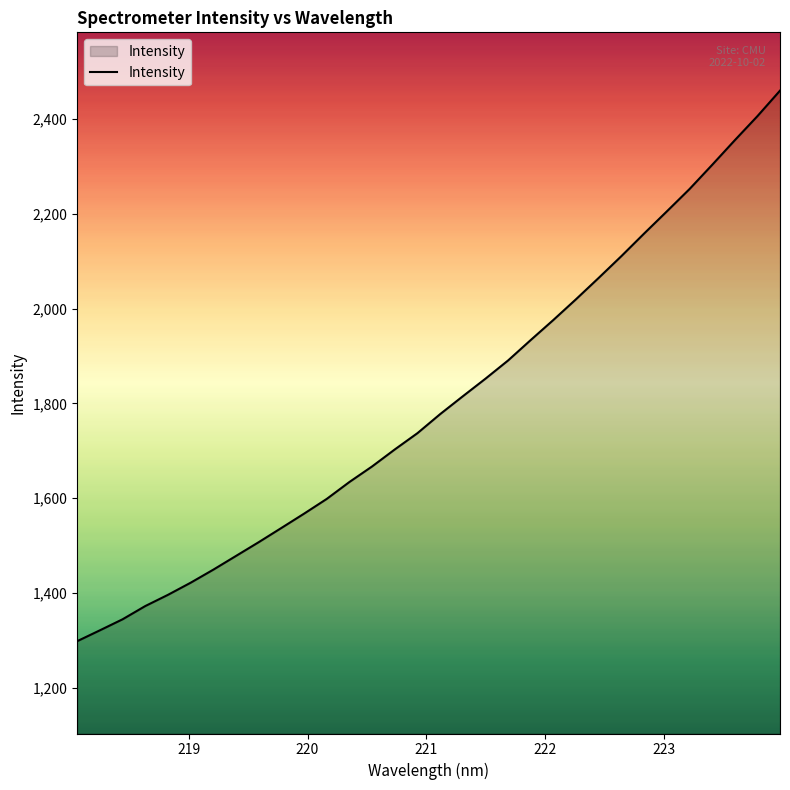

What is the difference between the maximum and minimum values?

1161.6